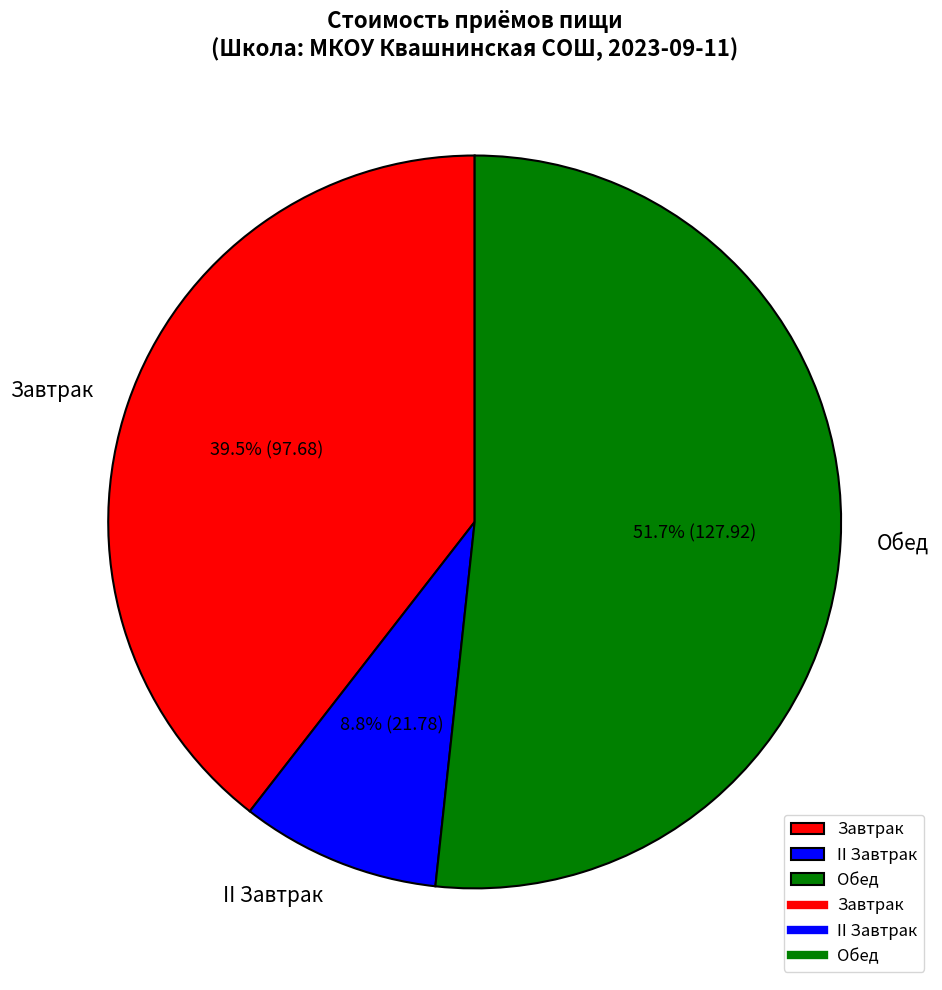

Does II Завтрак represent more than half of the total?

No